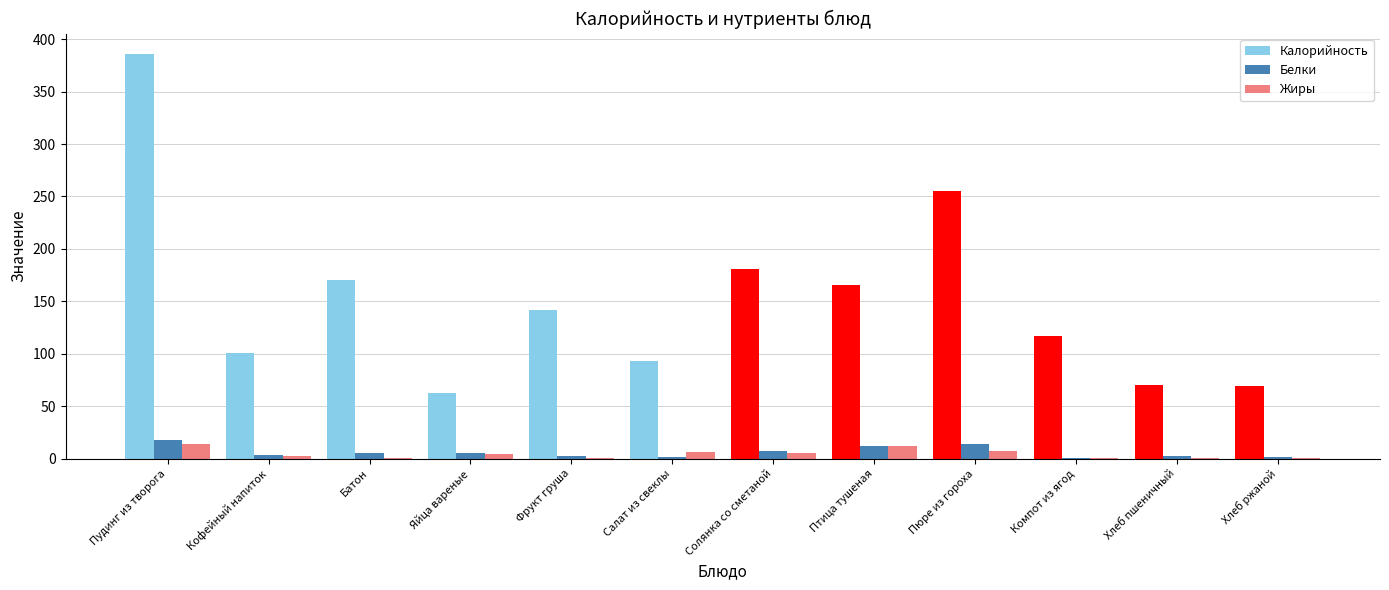

What is the sum of all Жиры values?

53.2